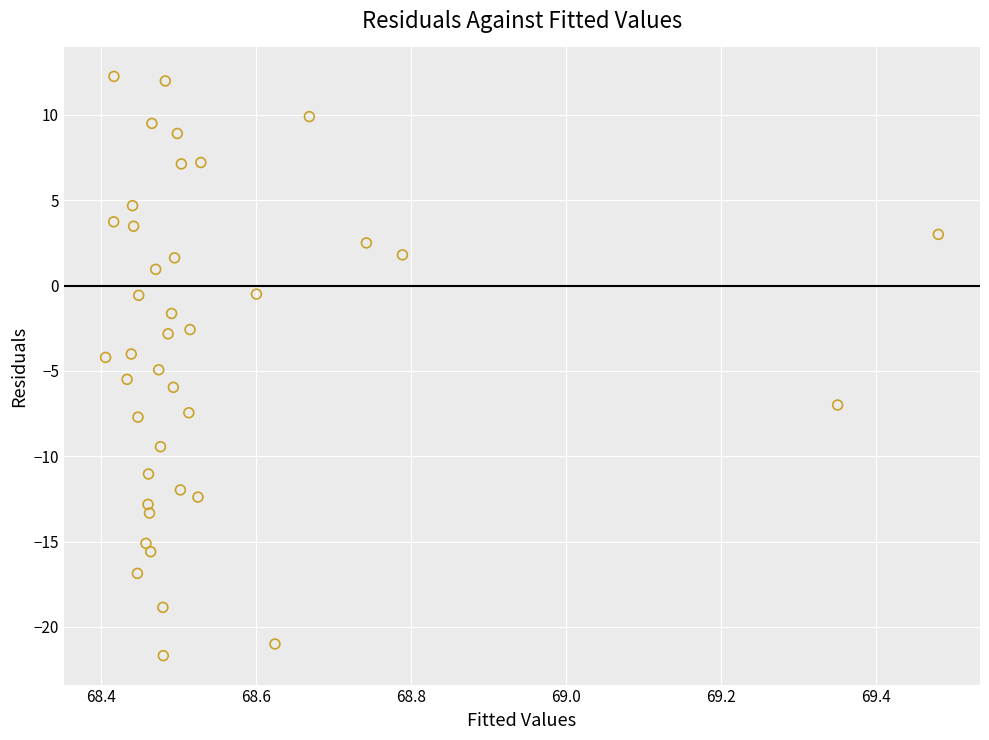

What is the range of X values (max minus min)?

1.1